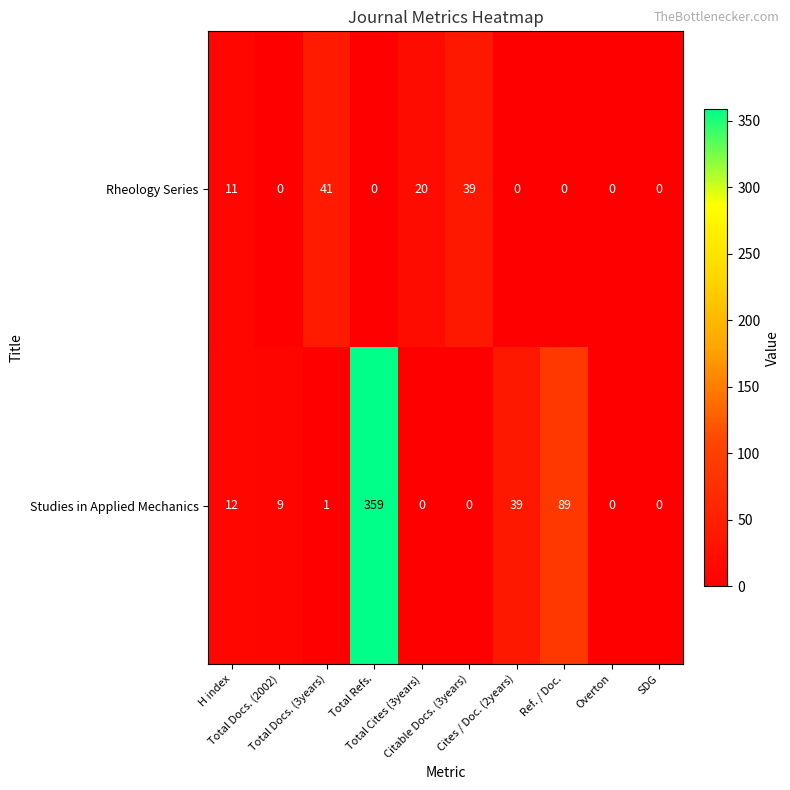

Count the Rheology Series values in the range 0 to 20.

8